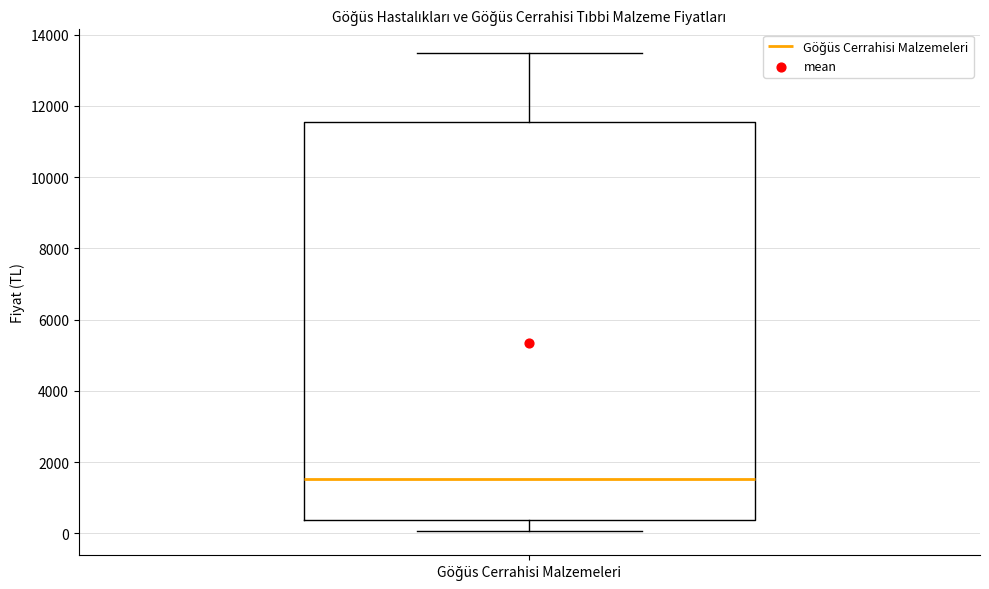

Where does the lower whisker of the box for Göğüs Cerrahisi Malzemeleri end on the y-axis? The values are not printed on the chart, so give them approximately, as read against the axis.

0